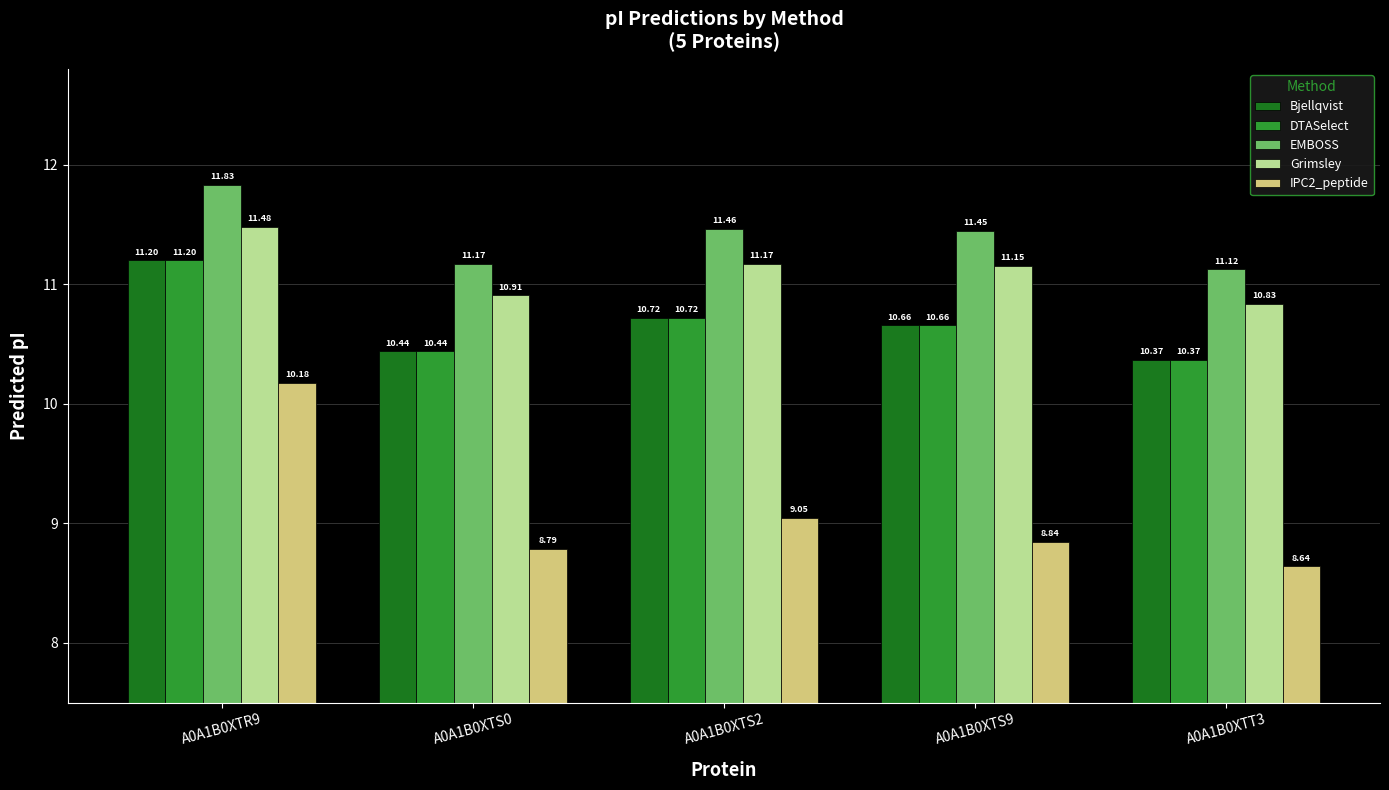

How many data points does each series have?

5